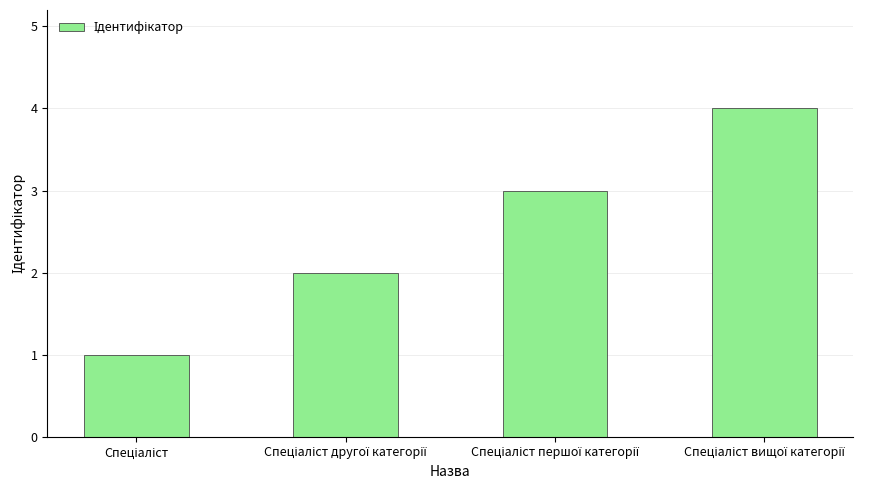

What is the maximum value shown in the chart?

4